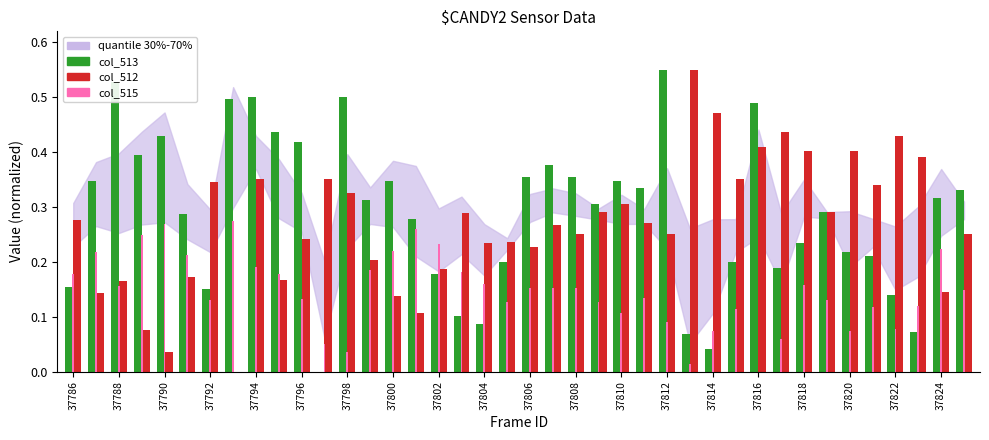

What is the sum of all col_513 values?

11.6